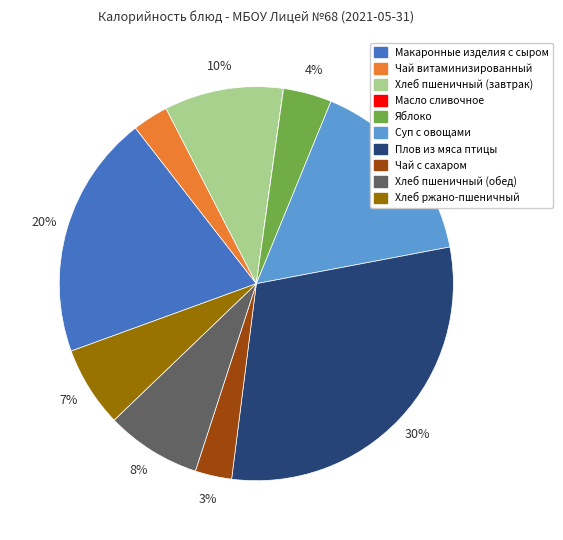

What is the largest slice in the pie chart?

Плов из мяса птицы